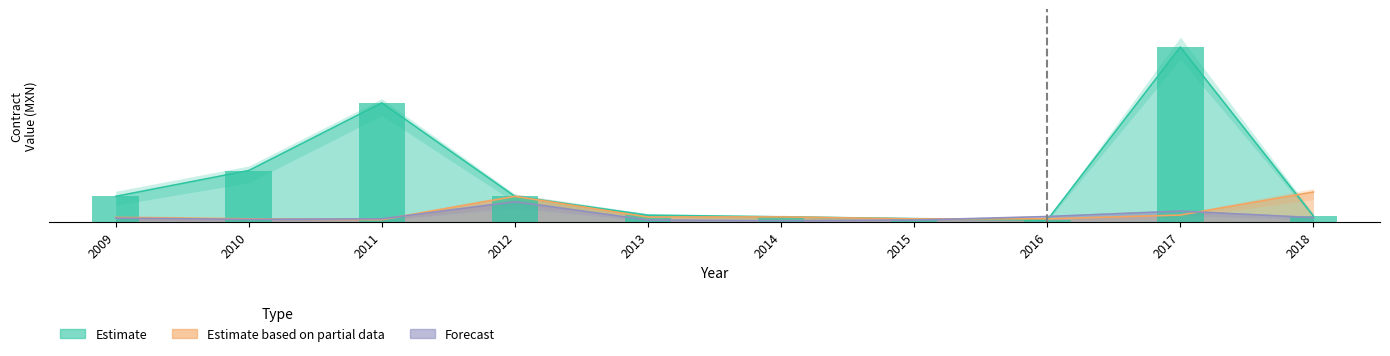

What is the value of the Estimate based on partial data bar at the 10th from the left?

53.6